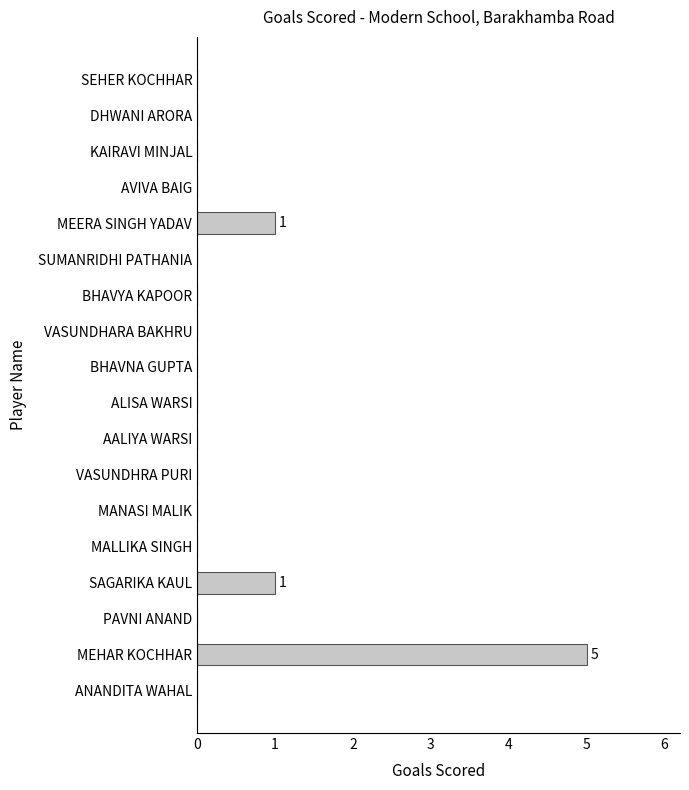

Reading bottom to top, list all the values displayed in this chart.

ANANDITA WAHAL=0	MEHAR KOCHHAR=5	PAVNI ANAND=0	SAGARIKA KAUL=1	MALLIKA SINGH=0	MANASI MALIK=0	VASUNDHRA PURI=0	AALIYA WARSI=0	ALISA WARSI=0	BHAVNA GUPTA=0	VASUNDHARA BAKHRU=0	BHAVYA KAPOOR=0	SUMANRIDHI PATHANIA=0	MEERA SINGH YADAV=1	AVIVA BAIG=0	KAIRAVI MINJAL=0	DHWANI ARORA=0	SEHER KOCHHAR=0